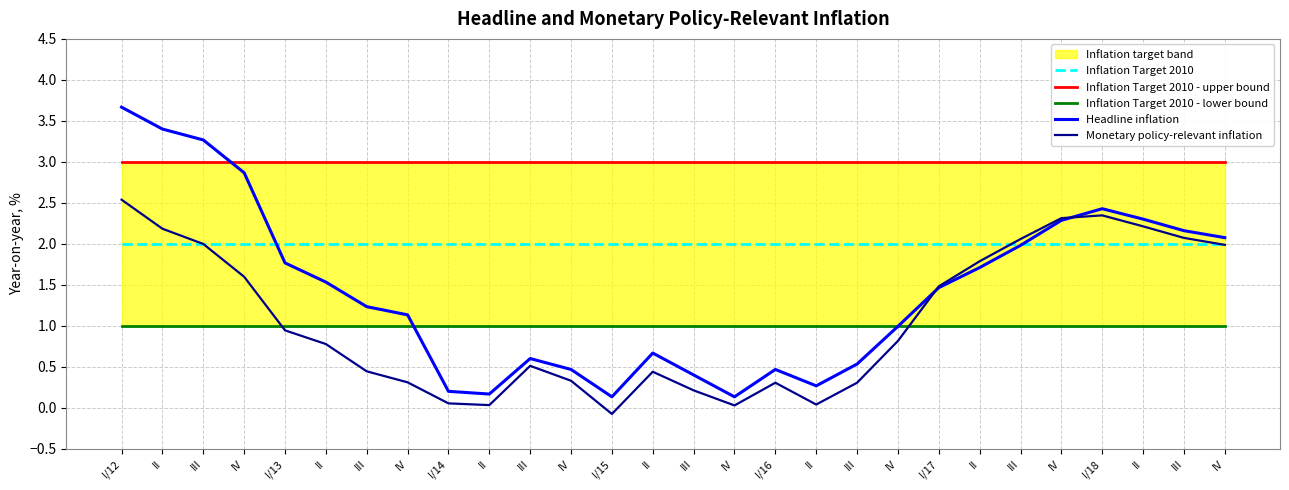

What is the difference between the highest and lowest values at II?

2.4